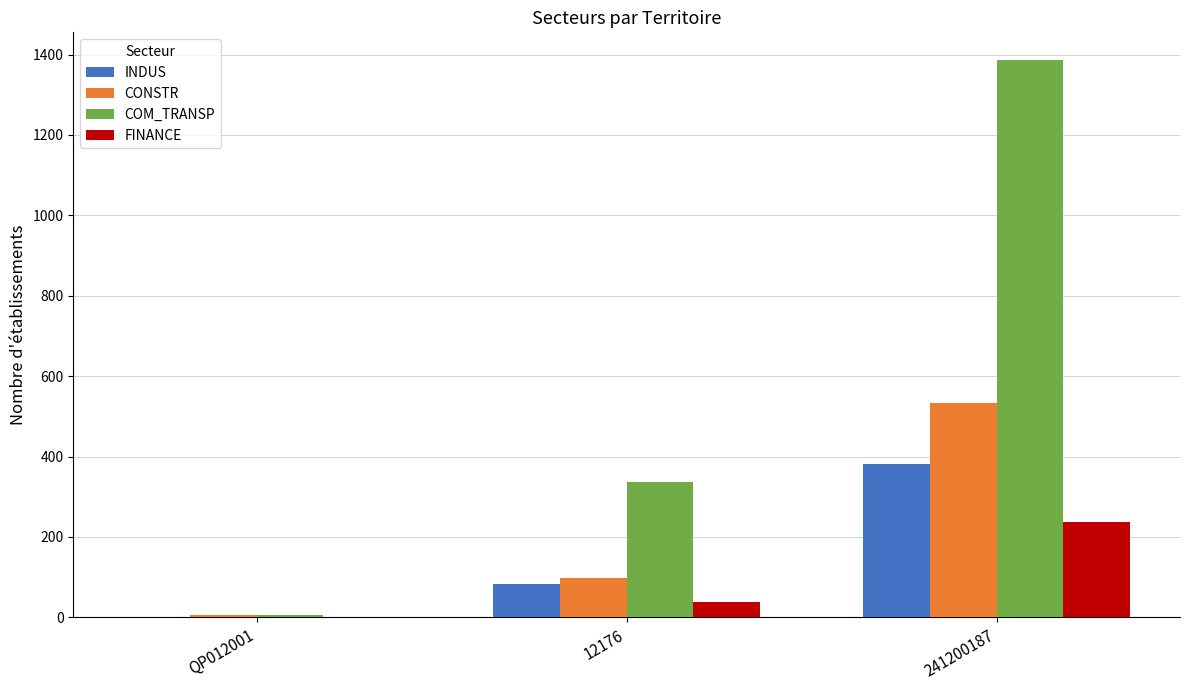

Is it true that CONSTR equals 97 at 12176?

True